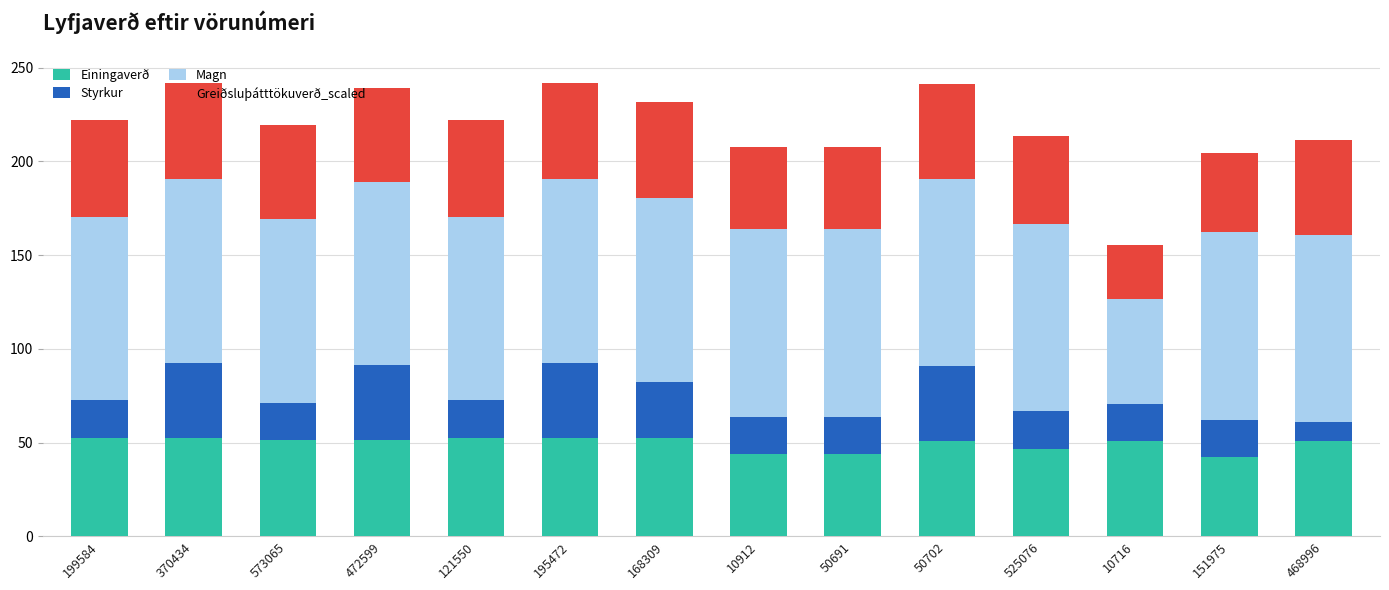

What is the total value across all series at 50702?

241.5